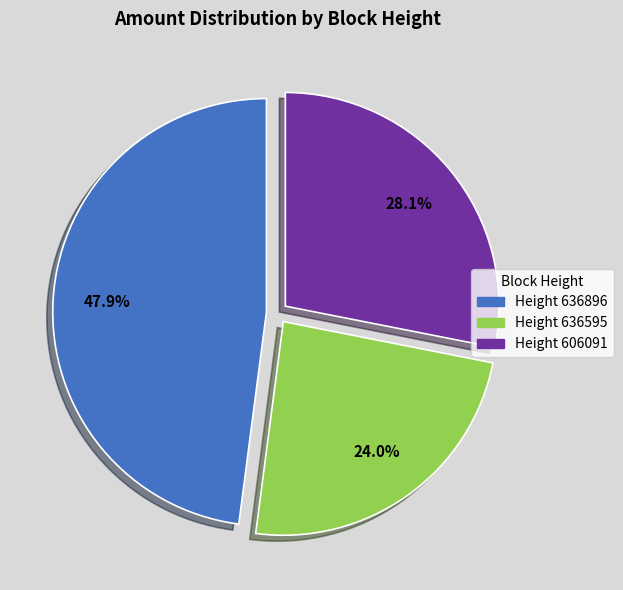

Combined, do Height 636595 and Height 636896 account for over 50%?

Yes